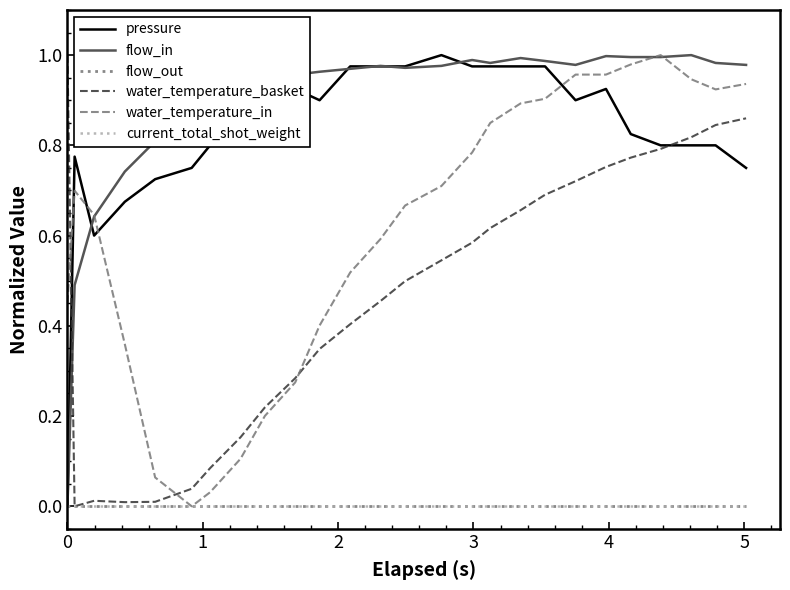

What is the maximum value shown in the chart?

1.0